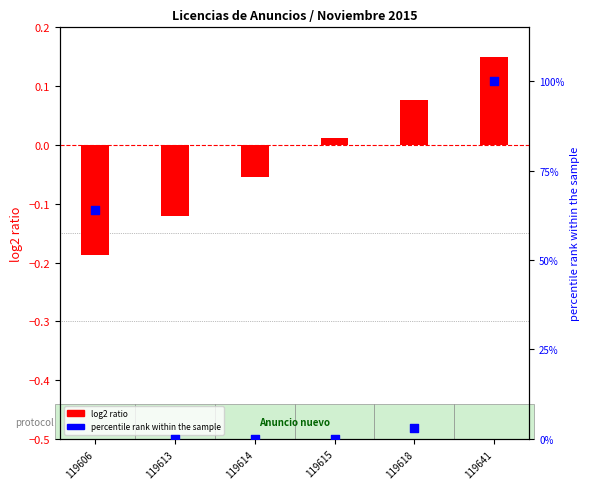

Which series contains the highest Y value?

percentile rank within the sample